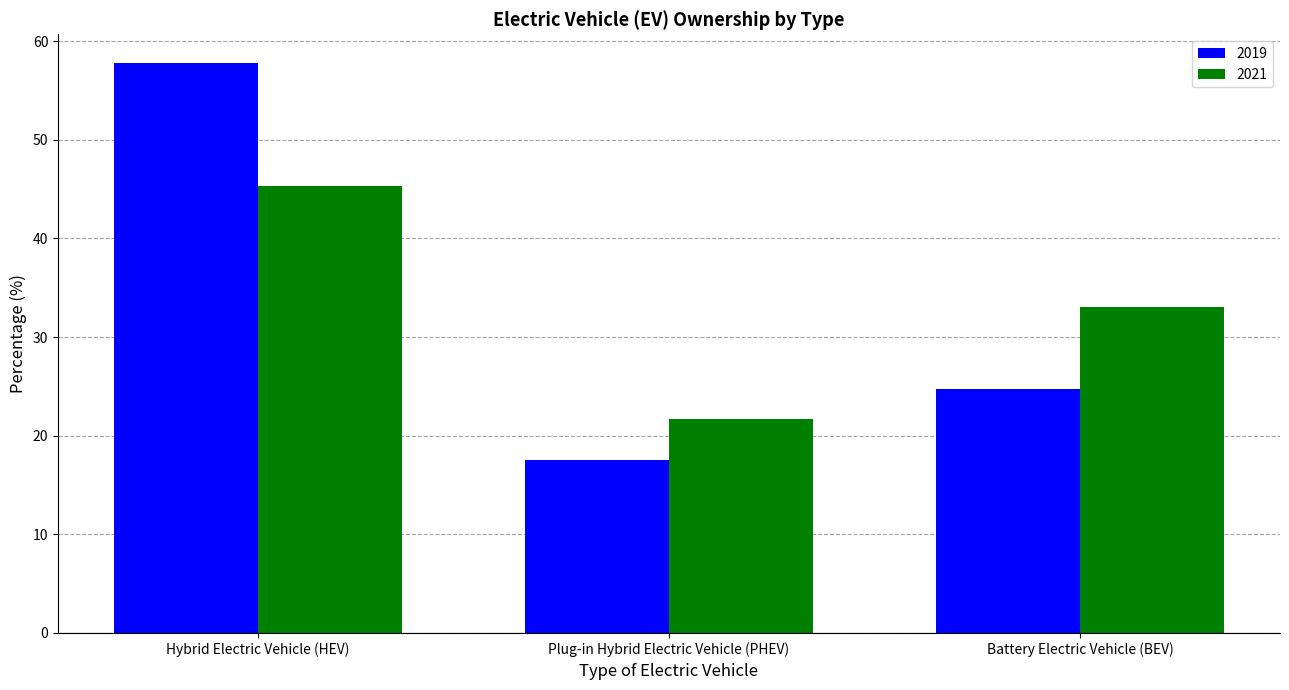

What is the difference between the 2019 values at Plug-in Hybrid Electric Vehicle (PHEV) and Hybrid Electric Vehicle (HEV)?

40.3